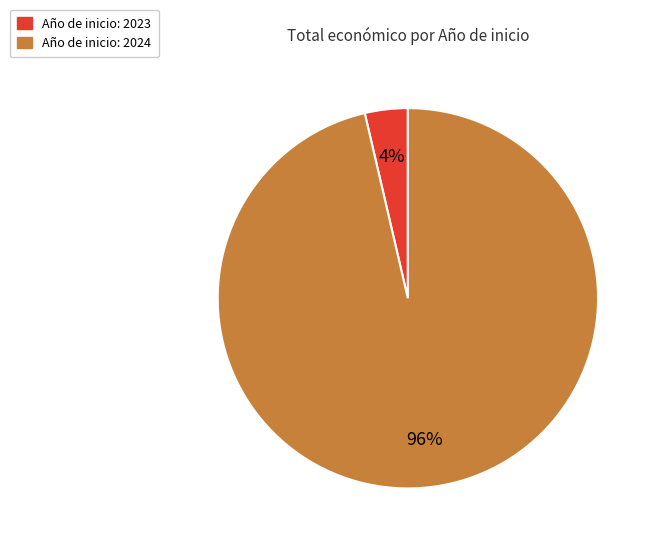

Is there any slice that represents more than half of the pie?

Yes